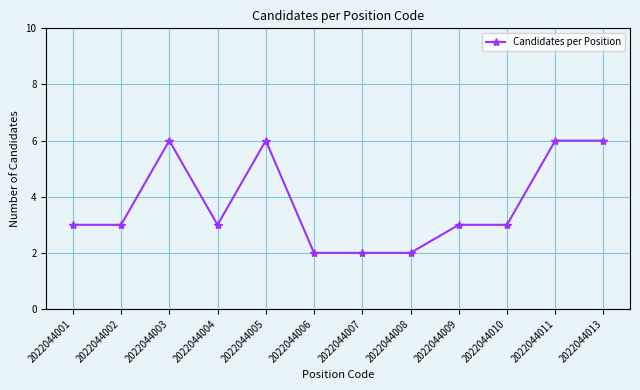

What is the maximum value shown in the chart?

6